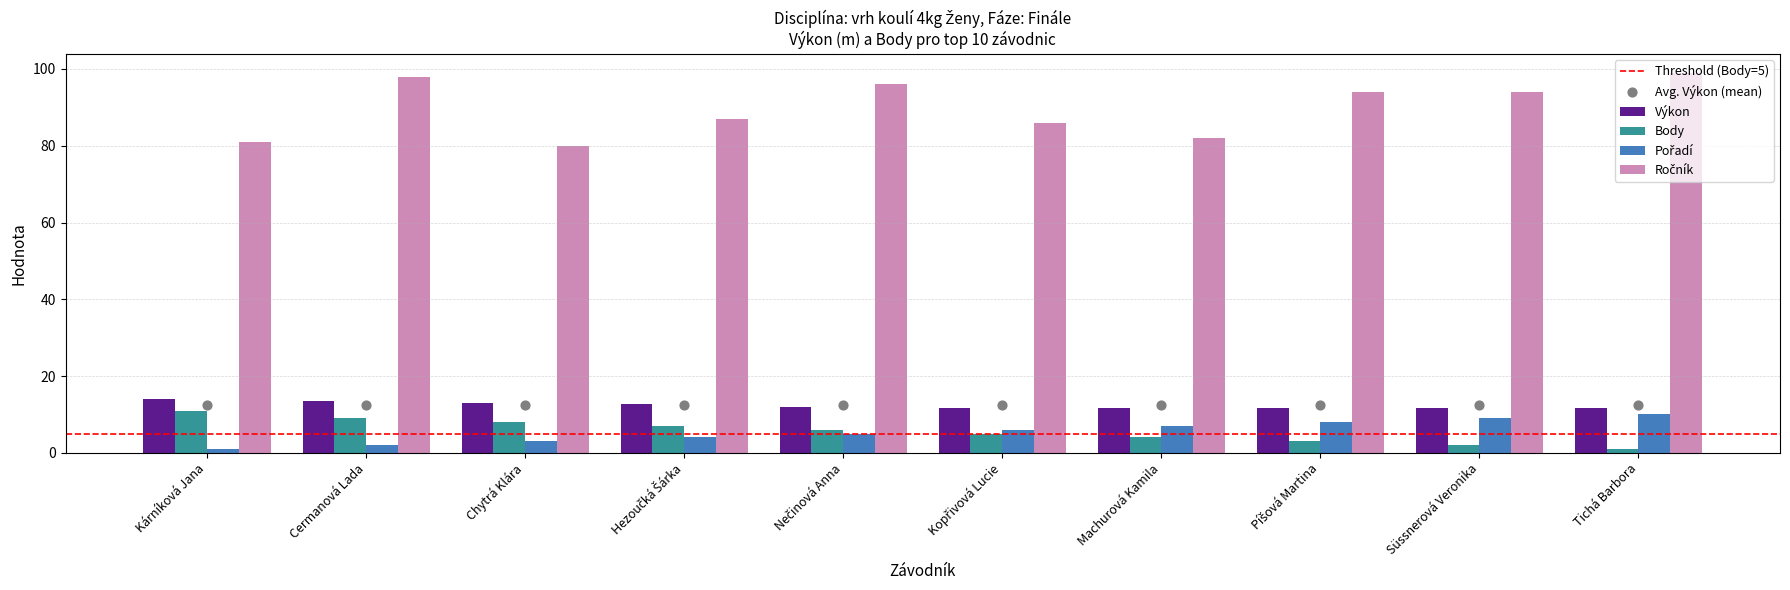

Which series reaches the maximum Y coordinate?

Ročník